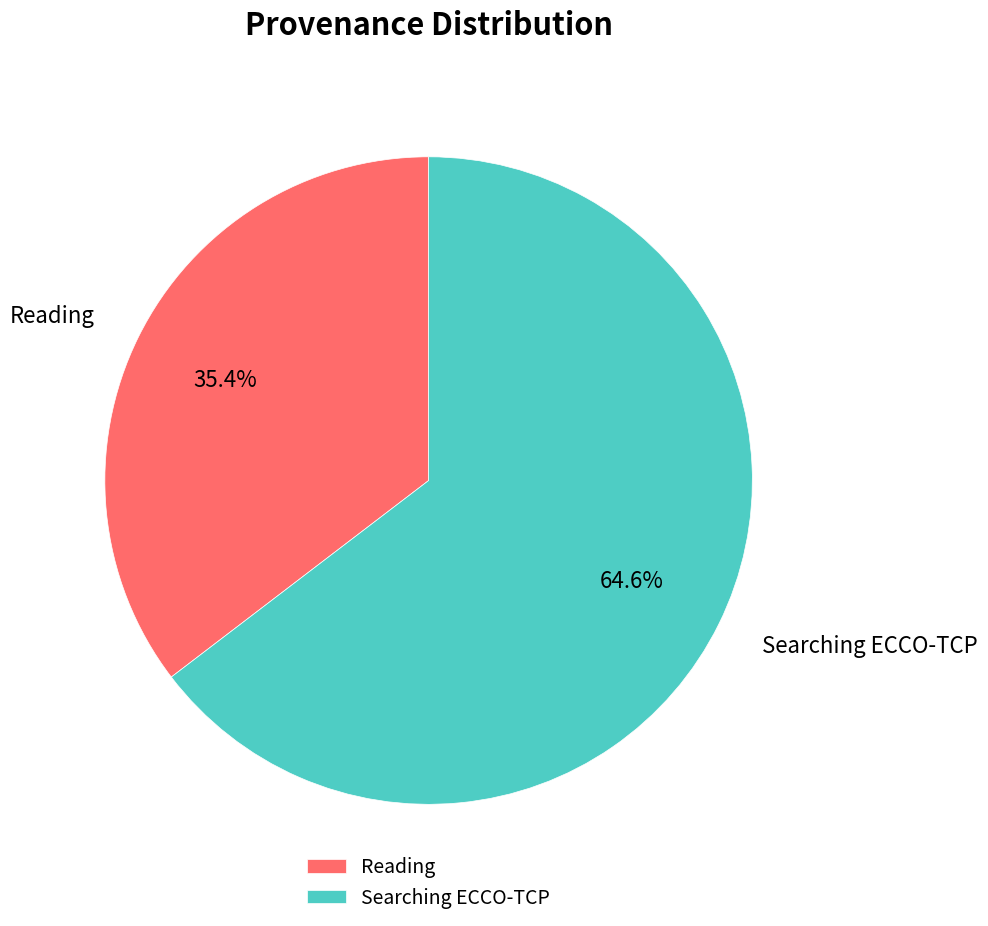

Does Reading represent more than half of the total?

No